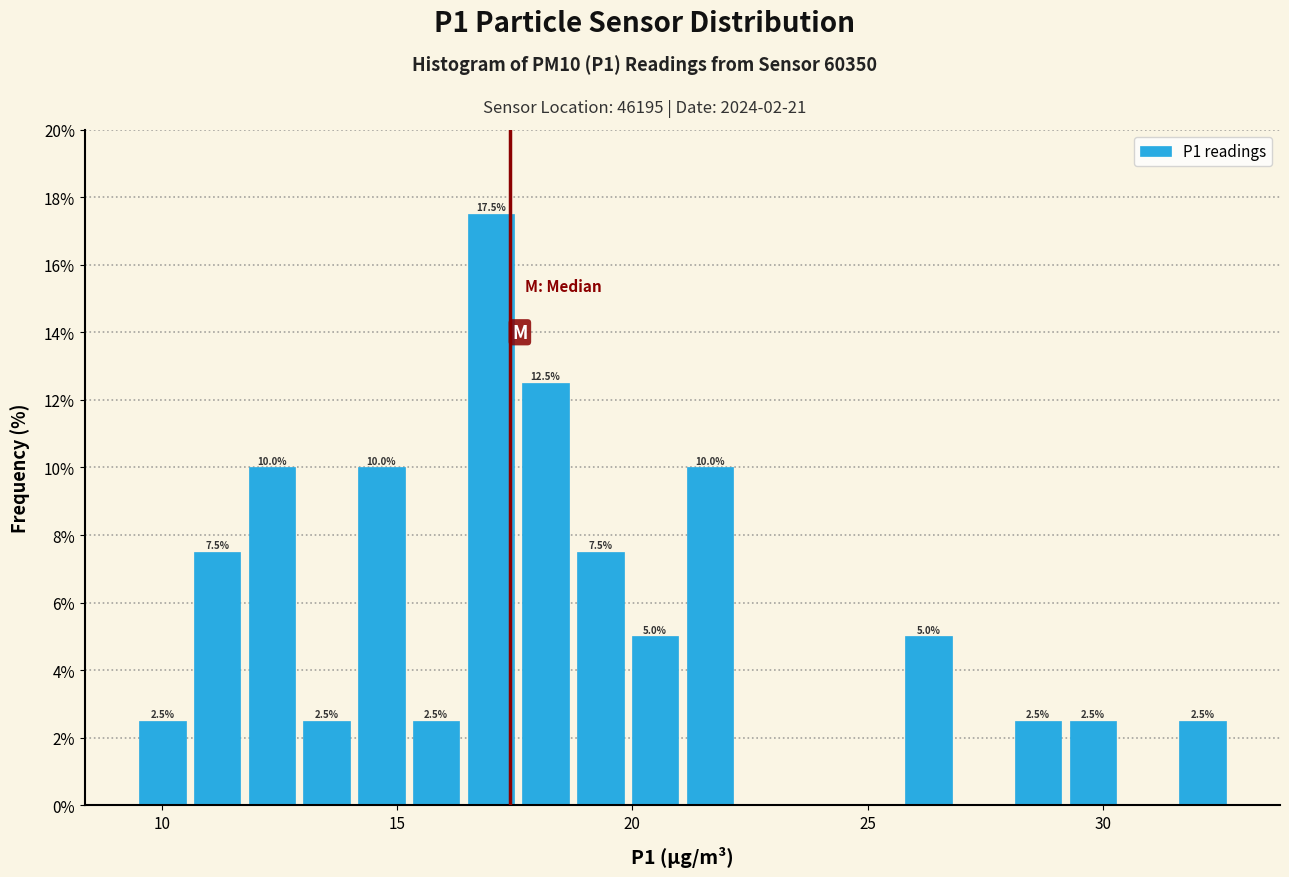

Around what value on the x-axis is the tallest bar? Give the approximate position of its centre, as read against the axis.

17.0